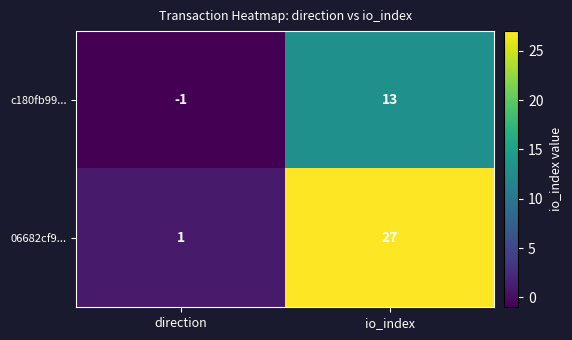

Which series has the largest total across all categories?

06682cf9...